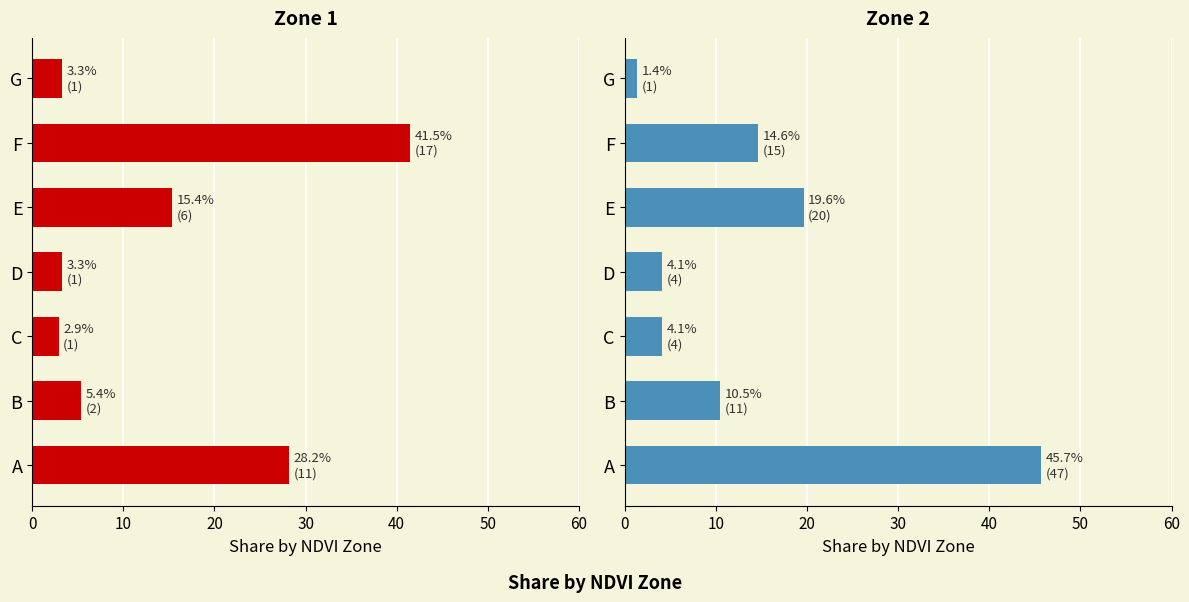

Reading right to left, list all the values displayed in this chart.

Zone 1: 3.3	41.5	15.4	3.3	2.9	5.4	28.2
Zone 2: 1.4	14.6	19.6	4.1	4.1	10.5	45.7